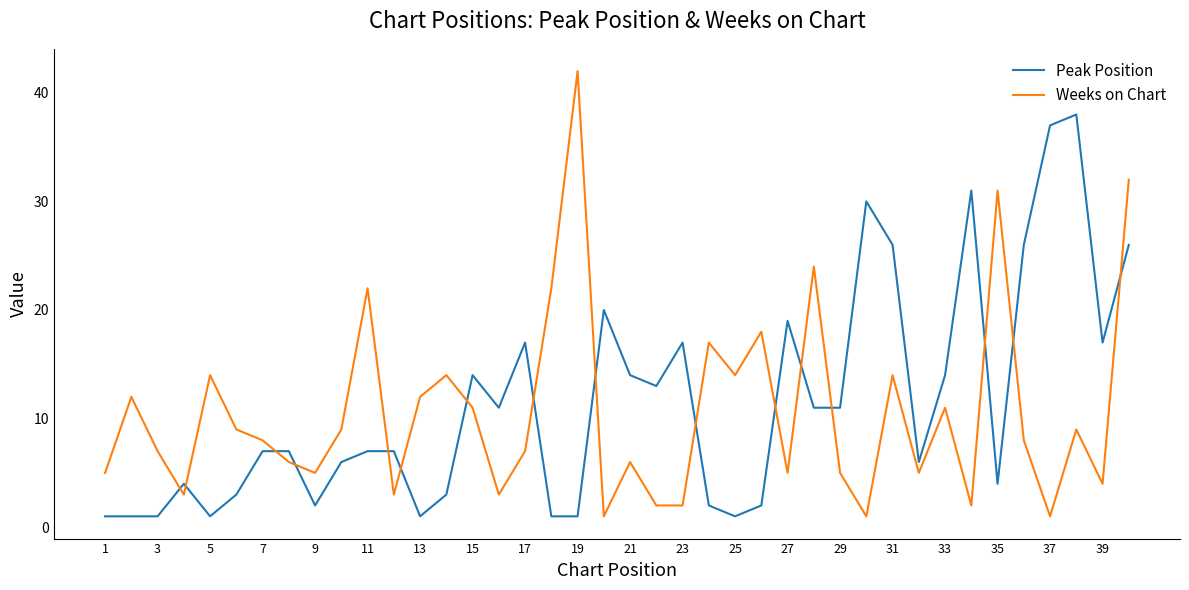

What are all the series names shown in the legend?

Peak Position, Weeks on Chart